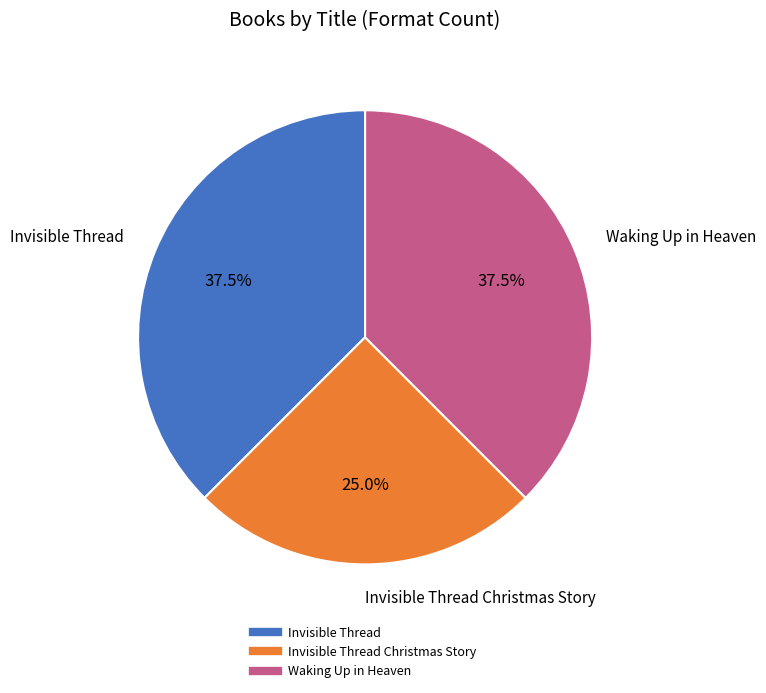

To the nearest percent, what is the average slice percentage?

33%